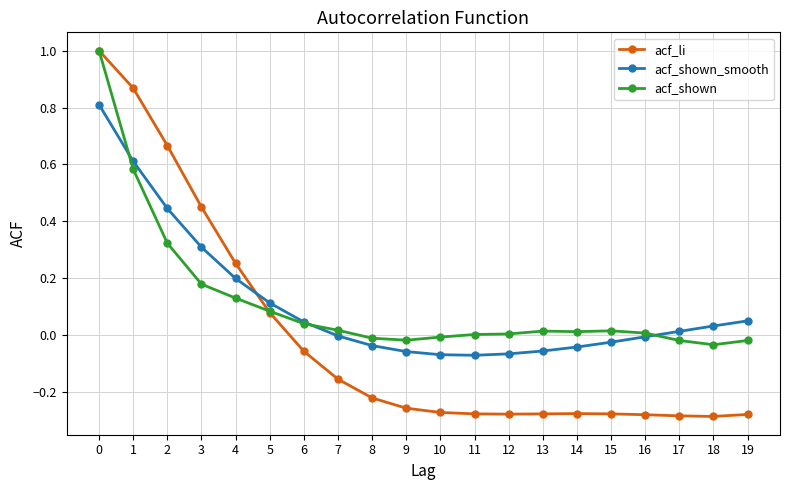

What are all the series names shown in the legend?

acf_li, acf_shown_smooth, acf_shown